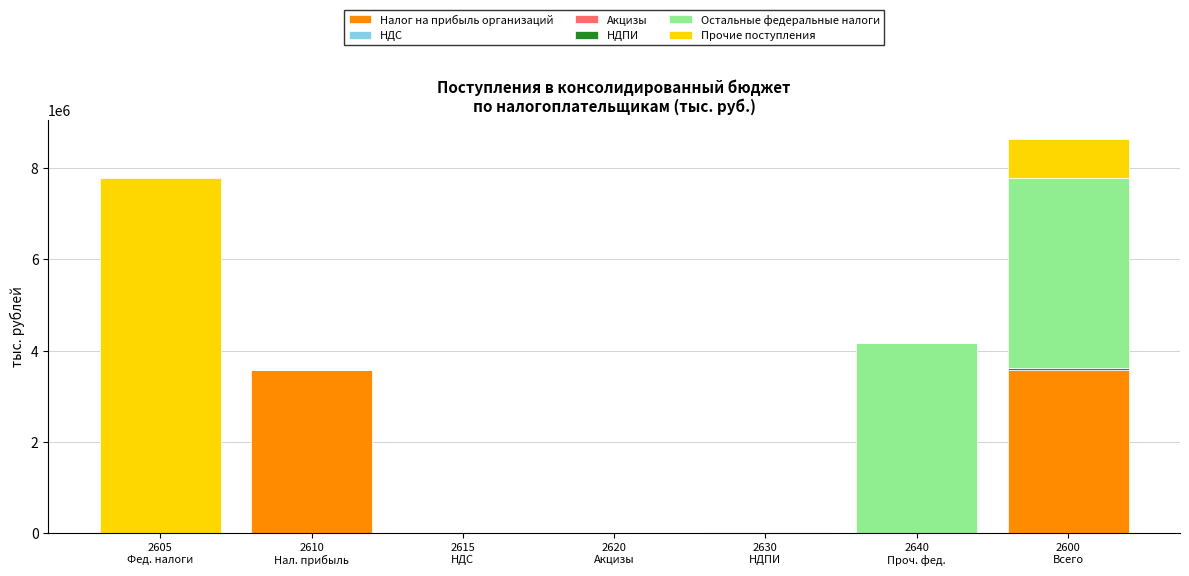

What is the highest value of the Налог на прибыль организаций series?

3587204